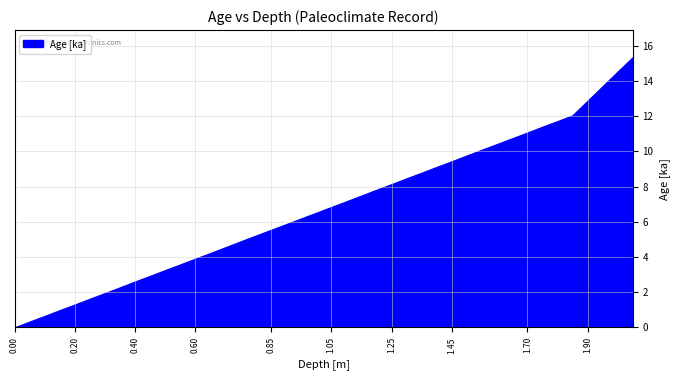

What is the difference between the maximum and minimum values?

15.4